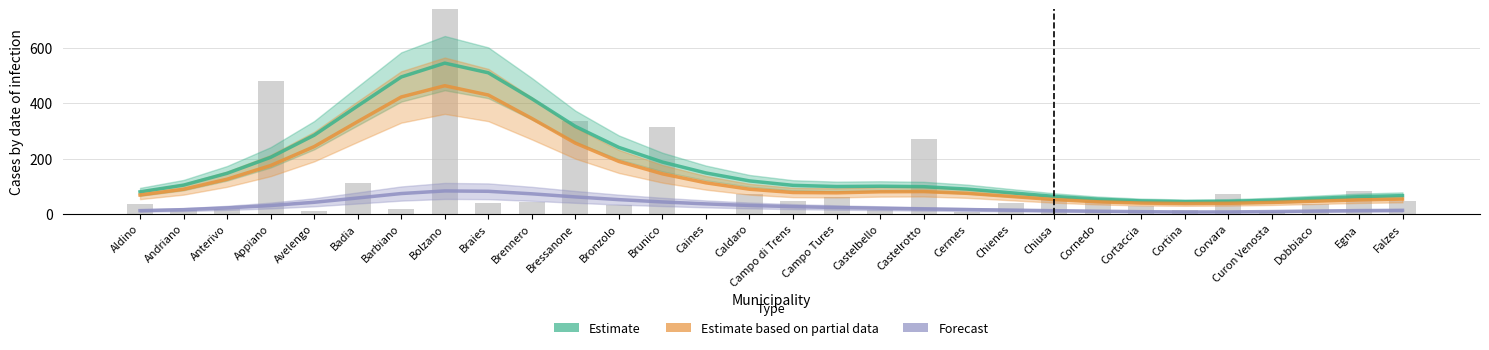

List the series in order of their overall mean, highest first.

Estimate, Estimate based on partial data, Forecast